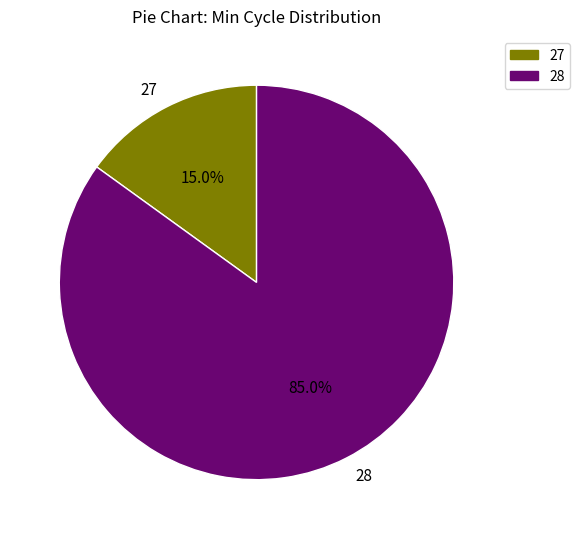

What is the ratio of the value at 27 to the value at 28?

0.2